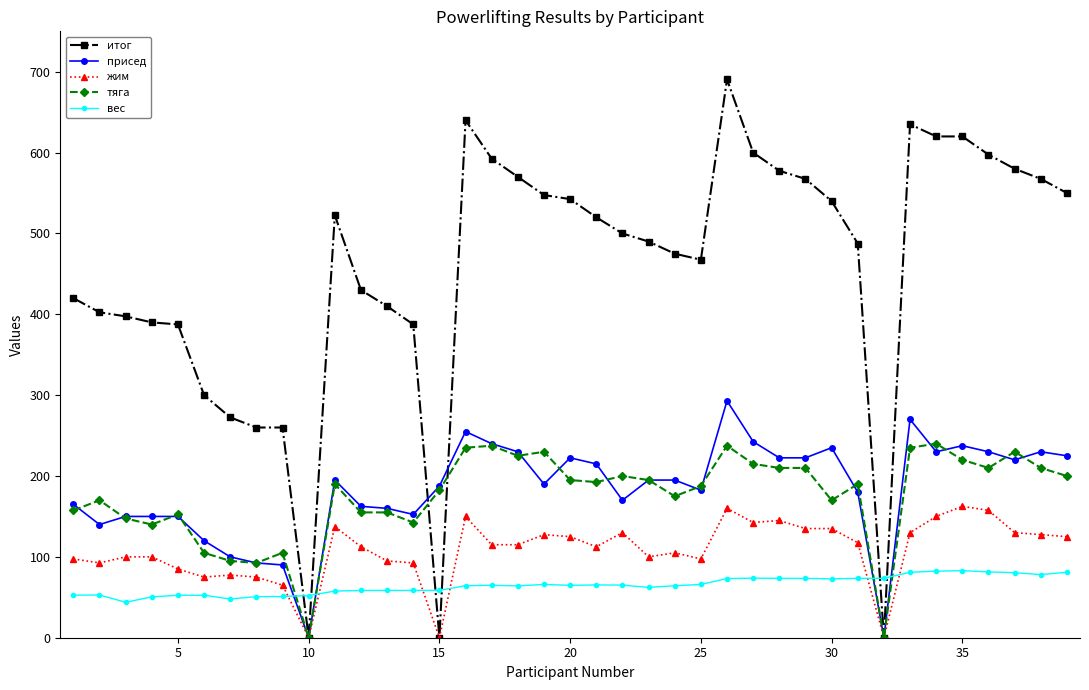

Which series has the widest spread of values?

итог